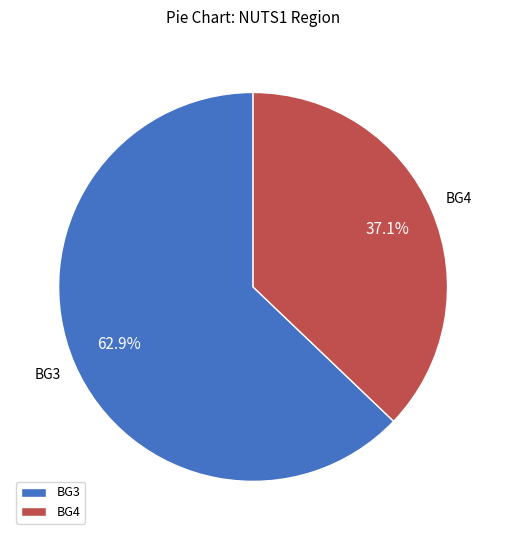

To the nearest percent, what percentage of the pie is BG4?

37%